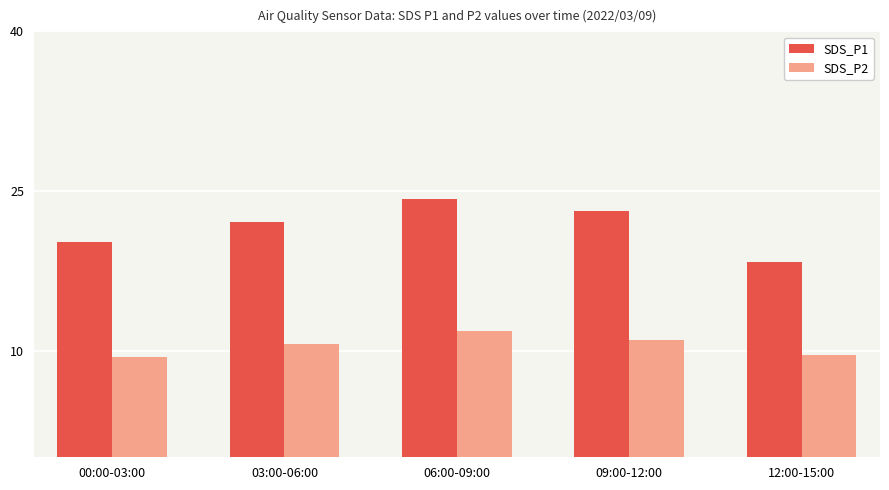

What is the maximum value for SDS_P1?

24.3